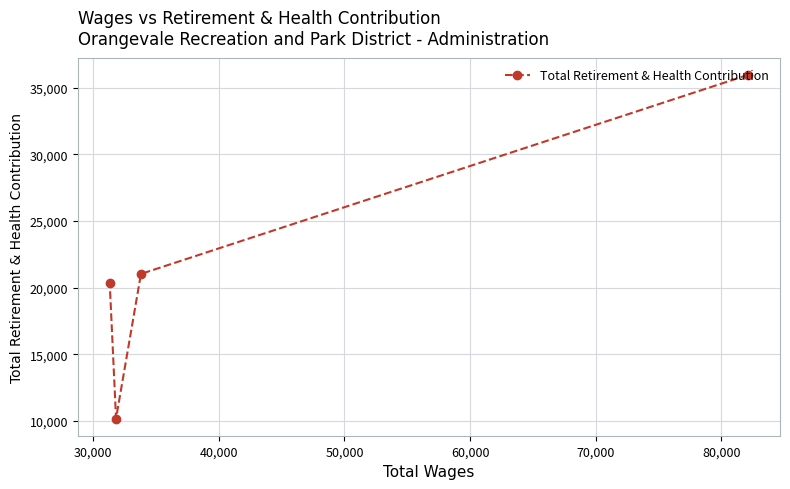

What is the smallest value displayed?

10187